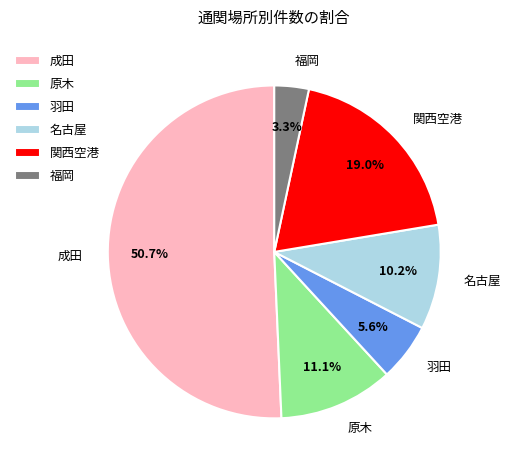

Do 原木 and 羽田 together represent more than half of the pie?

No